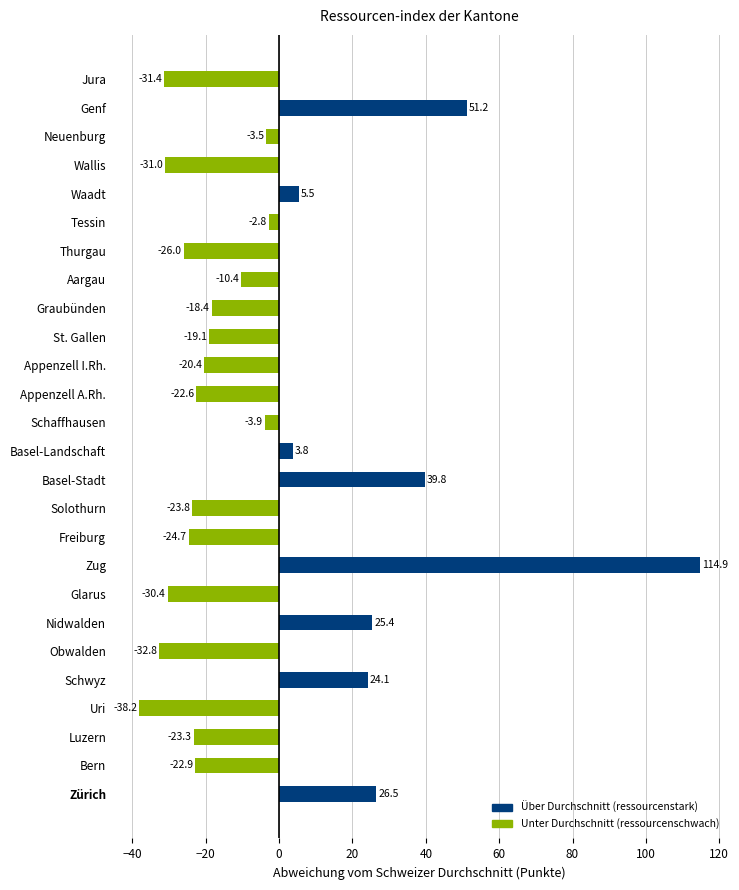

How many values are below zero?

18